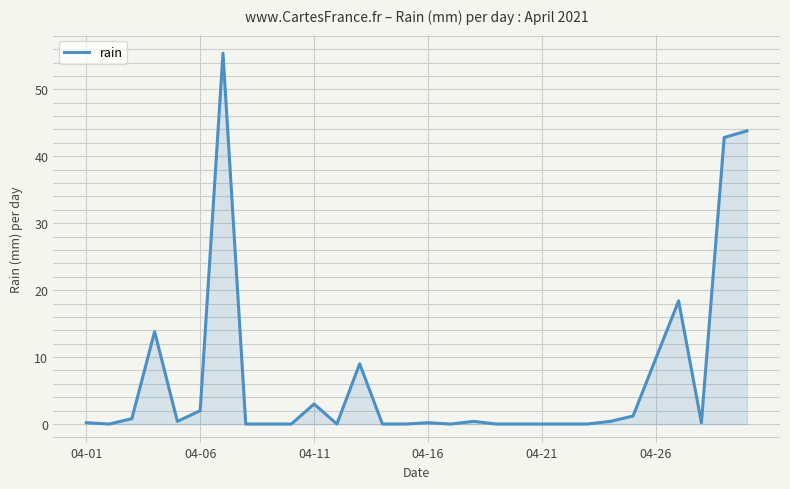

True or false: the data has more than 0 interior local peaks.

True